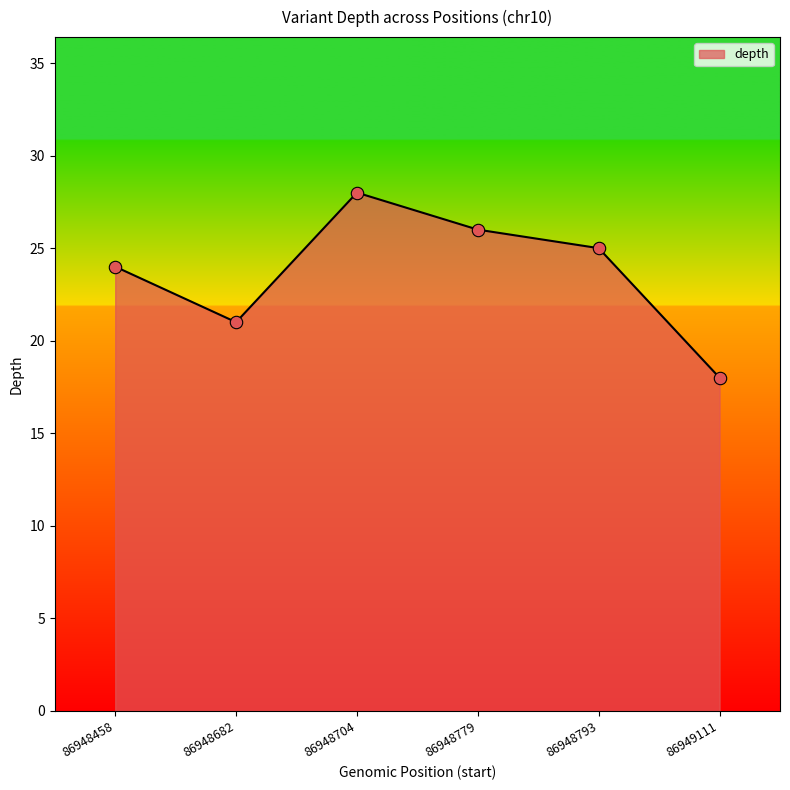

Approximately how many times larger is the value at 86948682 compared to 86948793?

0.8